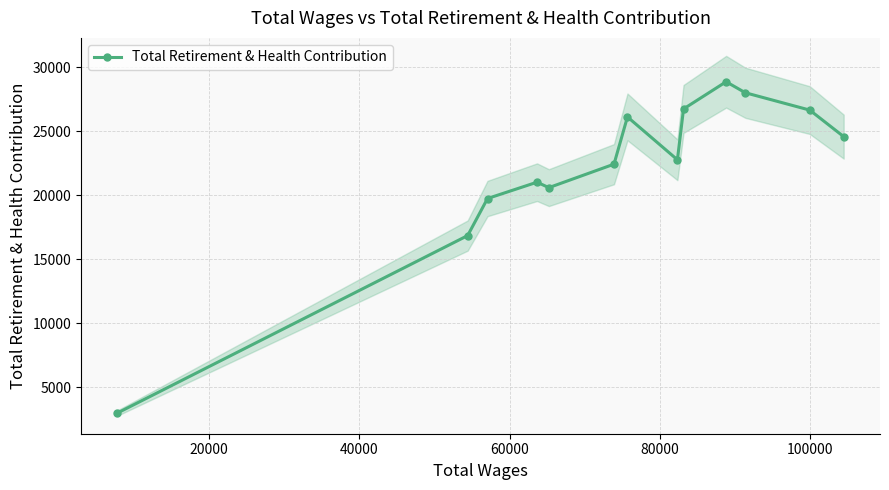

What is the value of the Total Retirement & Health Contribution point at the 7th from the left?

26103